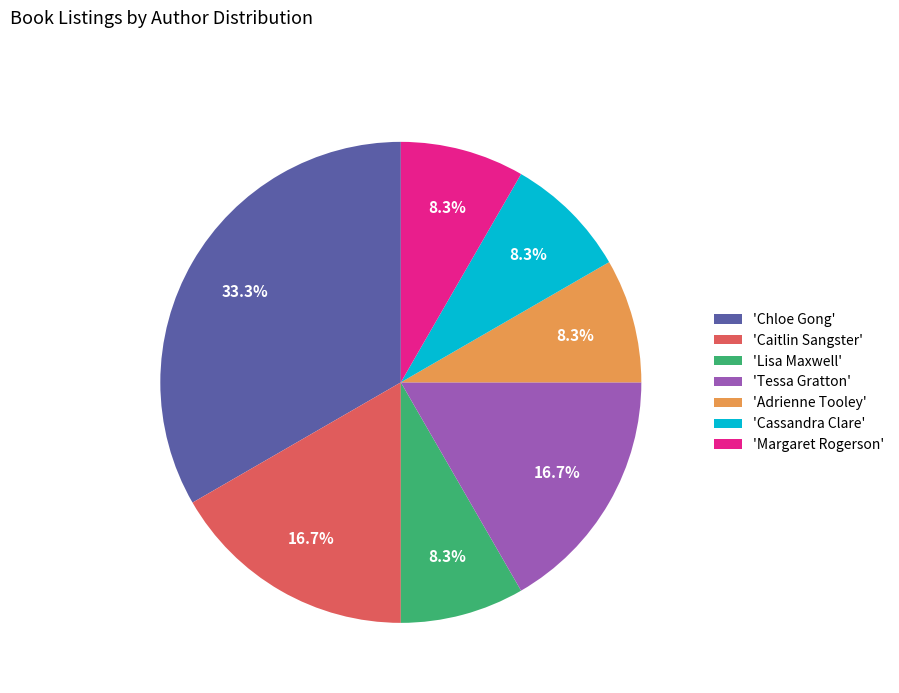

What percentage is NOT represented by 'Lisa Maxwell'?

91.7%